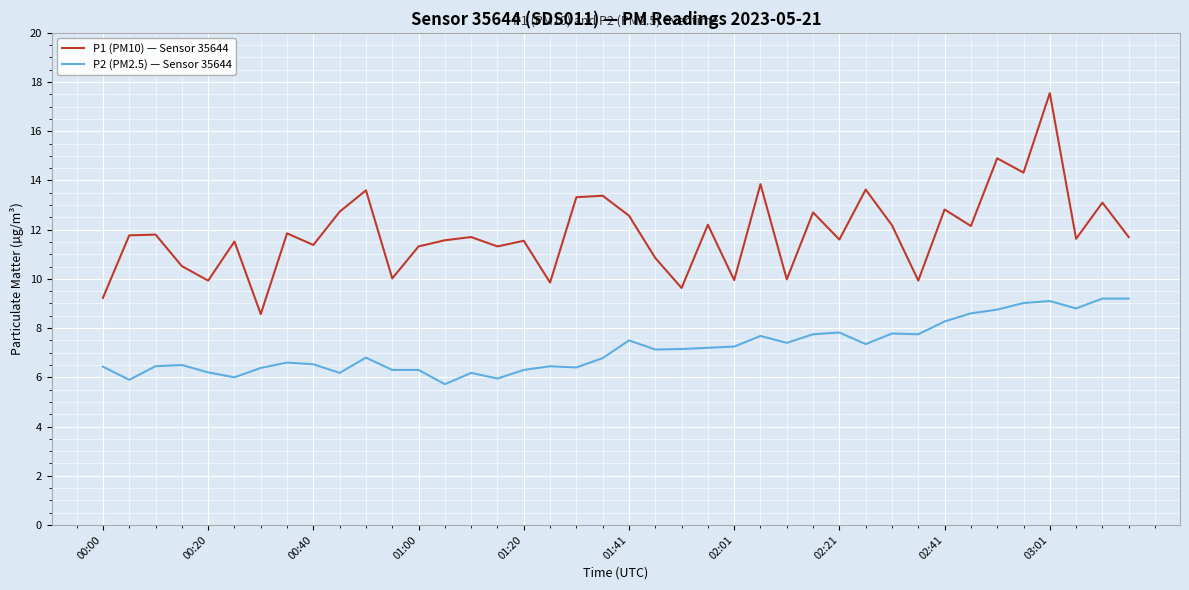

True or false: P1 (PM10) — Sensor 35644 and P2 (PM2.5) — Sensor 35644 cross at least once.

False